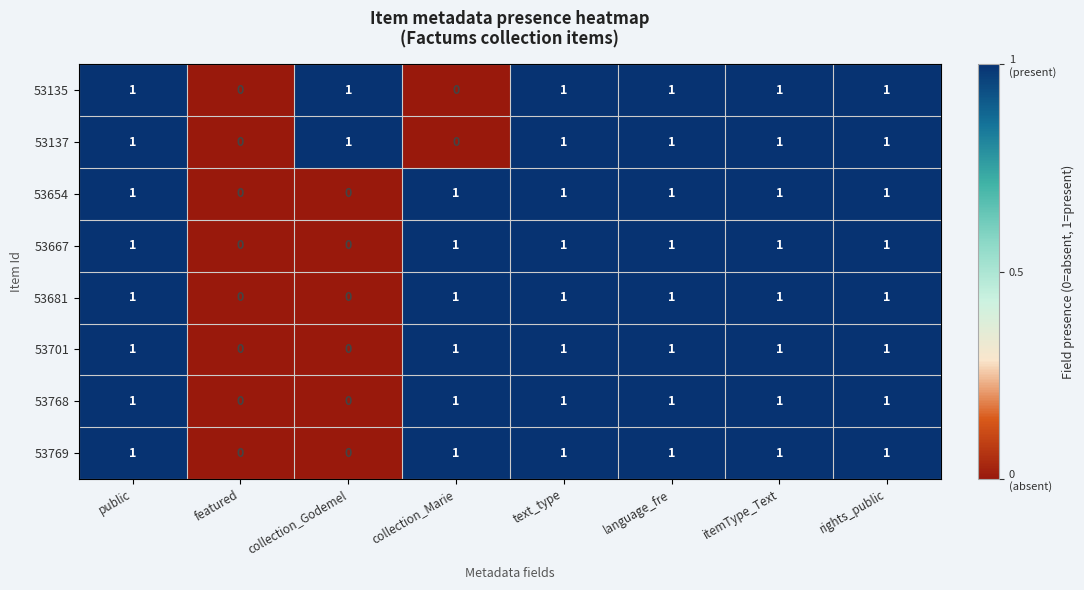

Count the 53667 values in the range 1 to 2.

6